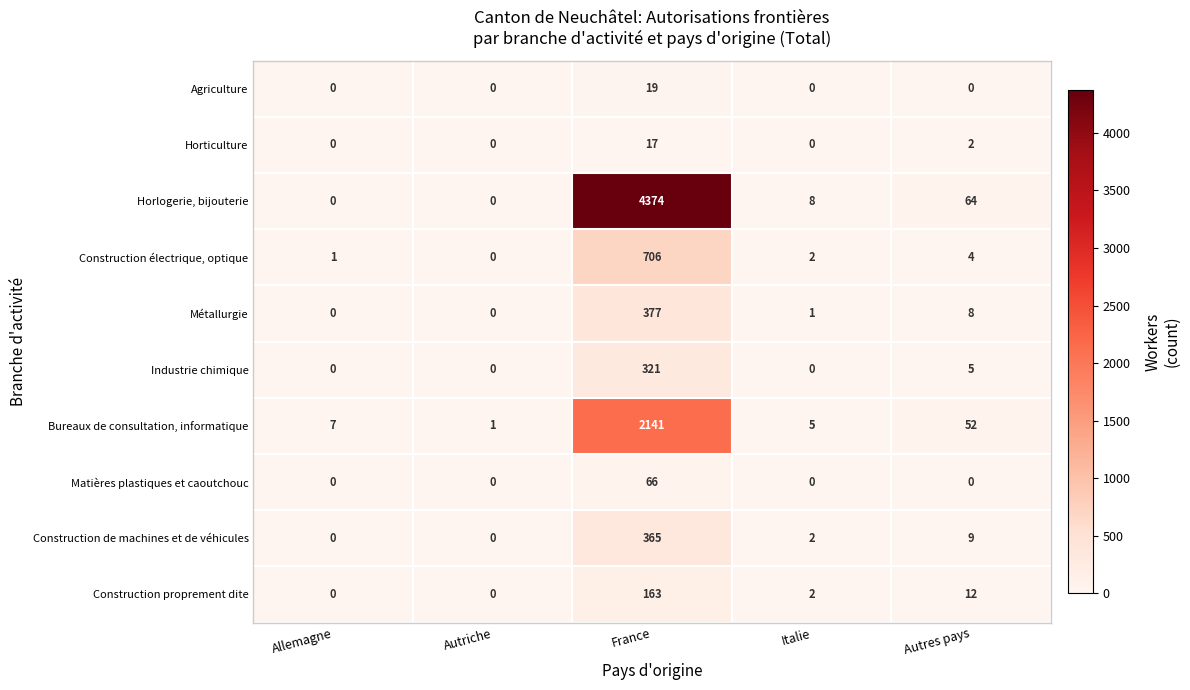

What is the difference between the Construction électrique, optique values at Autriche and France?

706